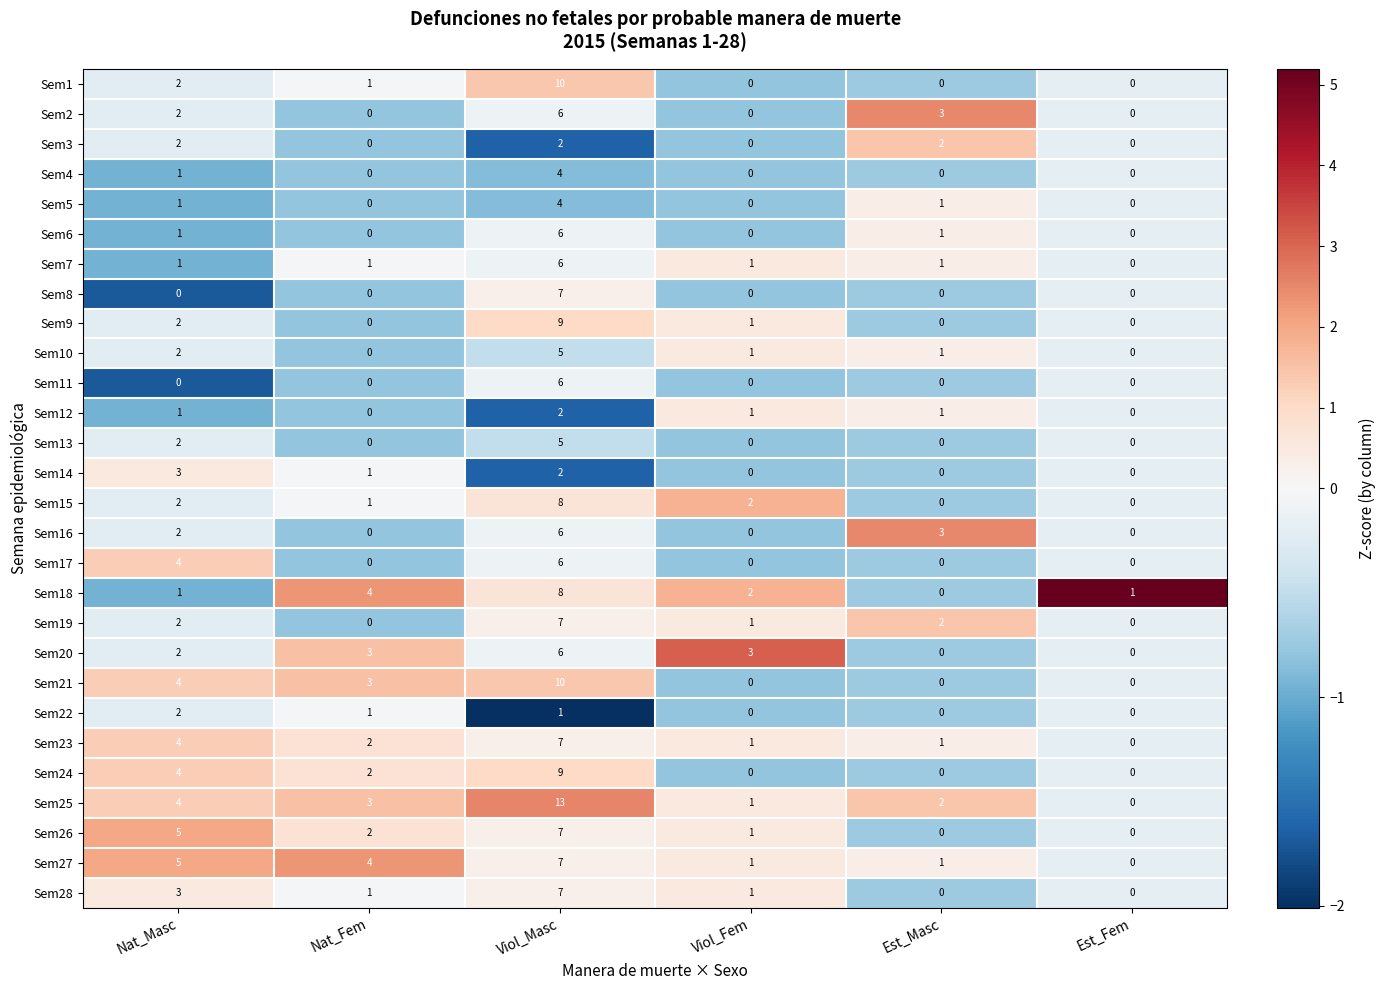

What is the difference between the highest and lowest values at Nat_Fem?

4